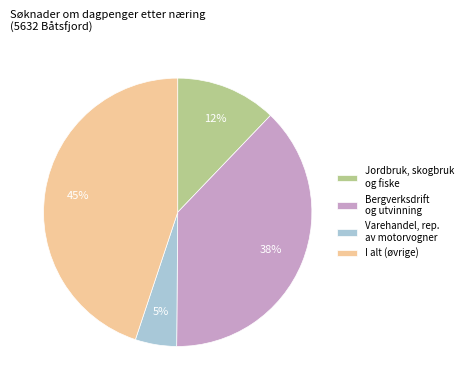

How many segments does this pie chart have?

4